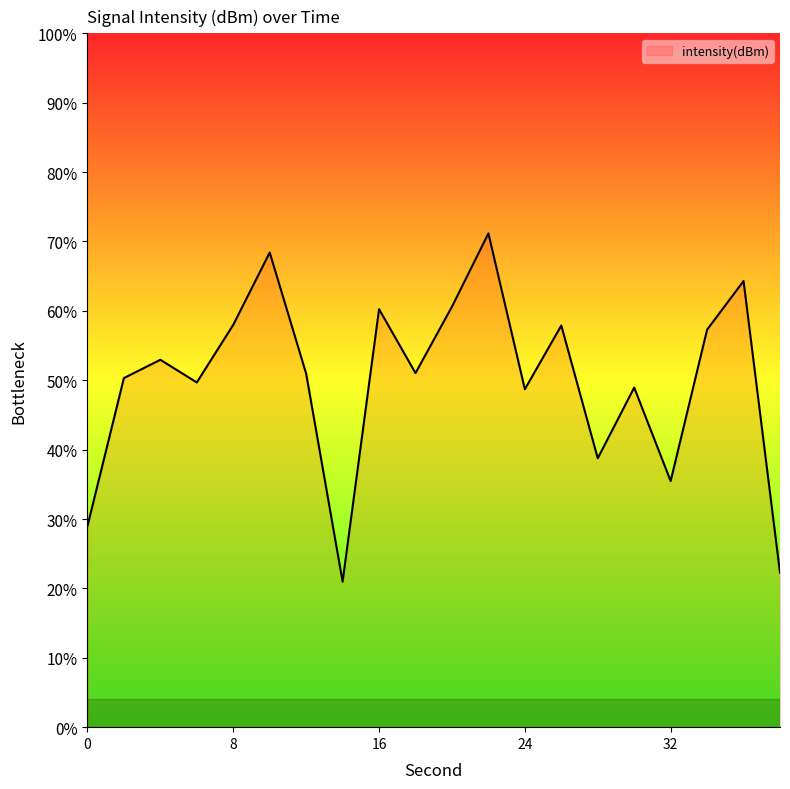

What is the difference between the maximum and minimum values?

50.2